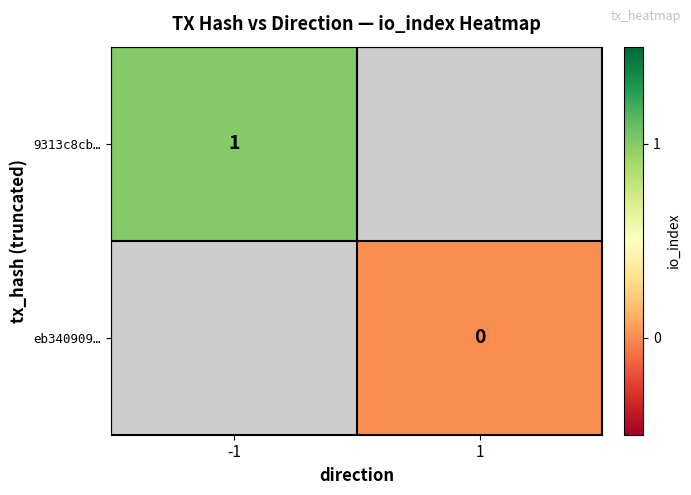

What is the greatest value displayed?

1.0